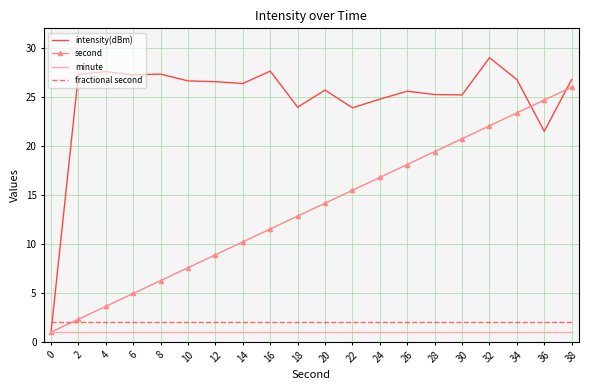

Which series has the widest spread of values?

intensity(dBm)